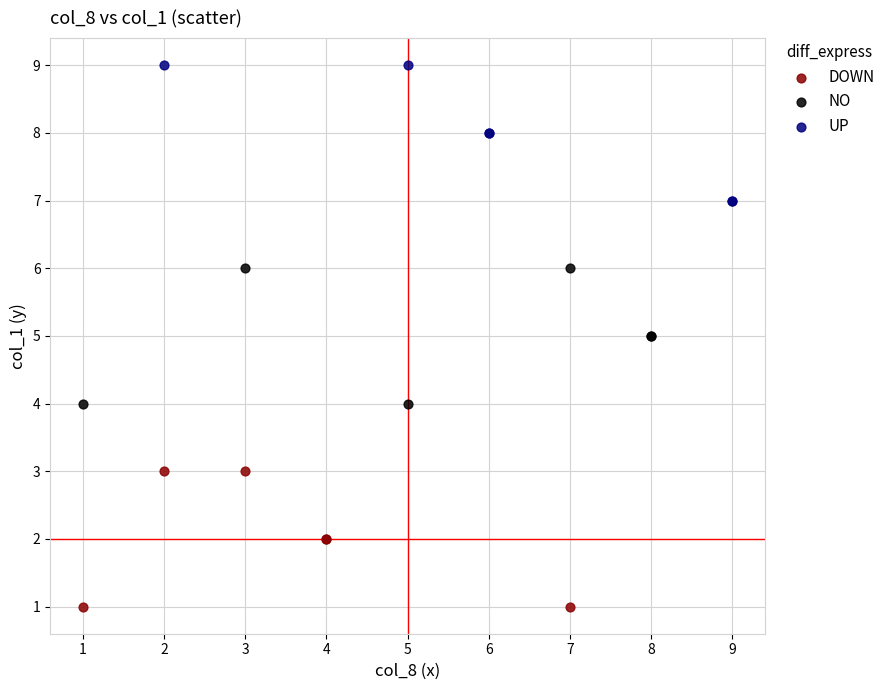

Which series contains the highest Y value?

UP